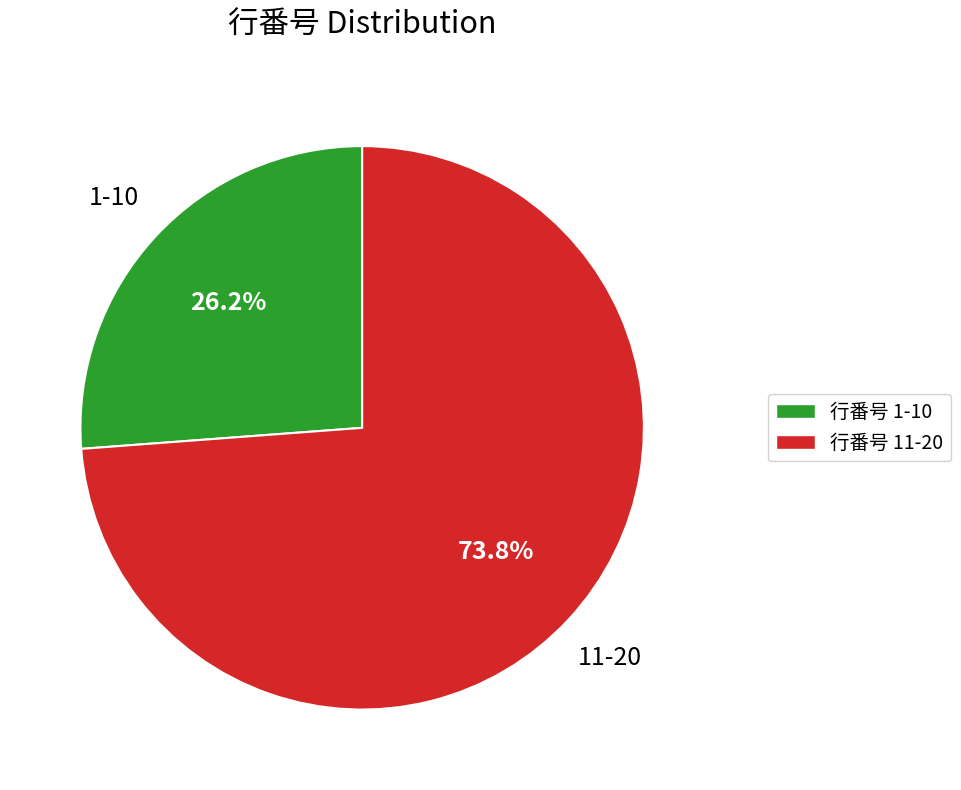

What portion of the pie excludes 1-10?

73.8%